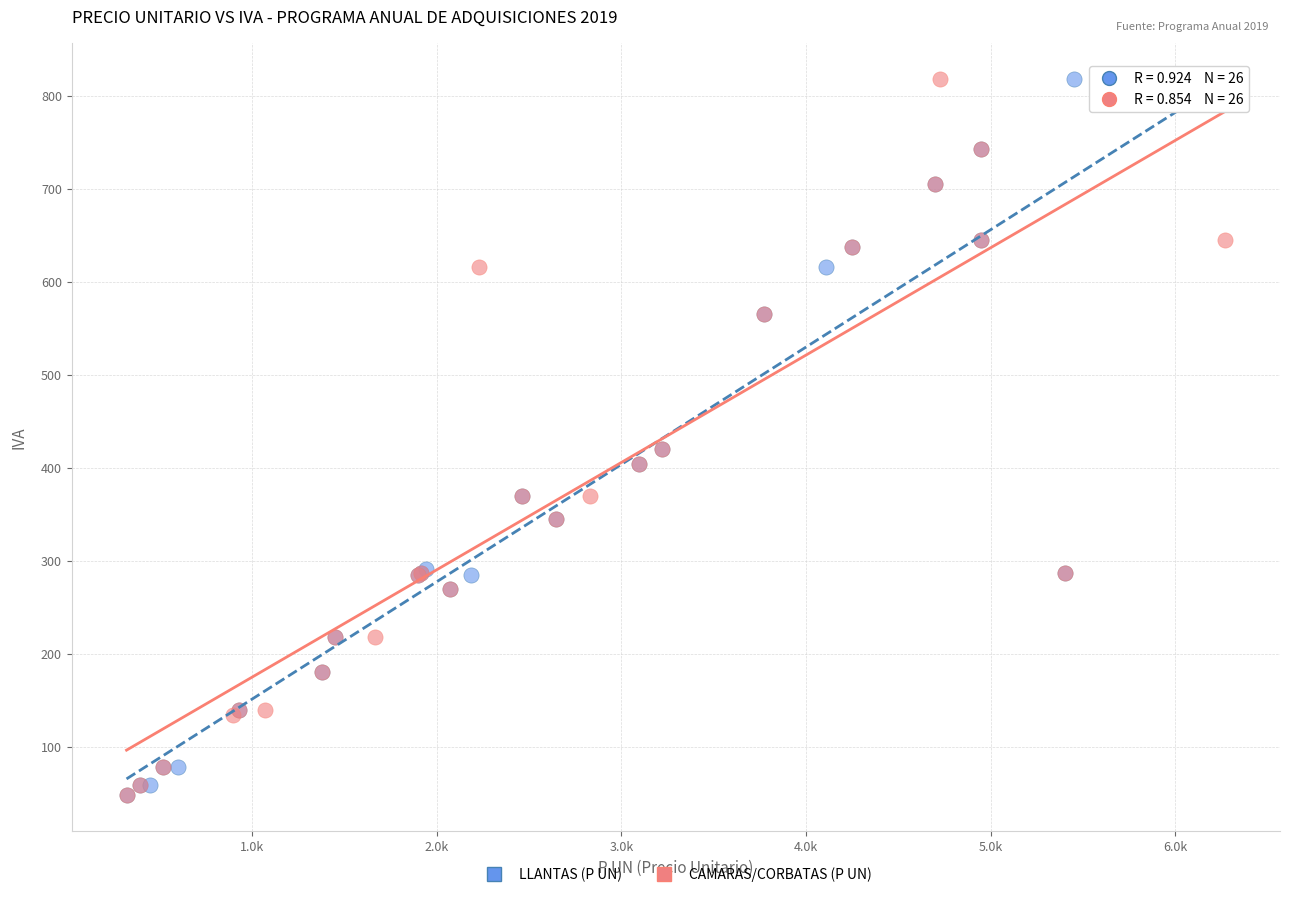

What are all the series names shown in the legend?

LLANTAS (P UN), CAMARAS/CORBATAS (P UN)